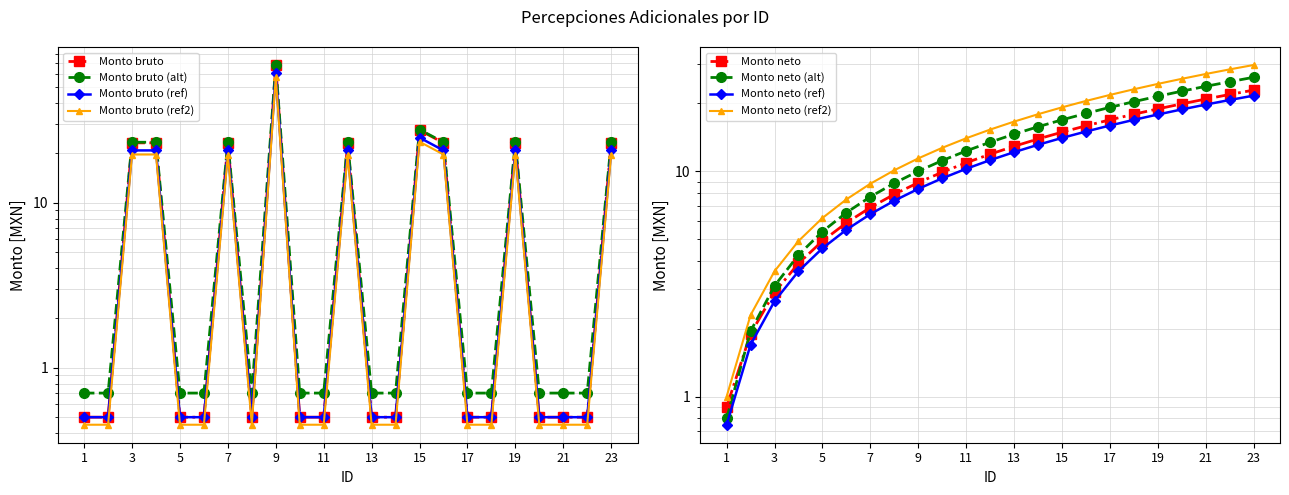

The chart shows a value of 13.5 at 19. True or false?

False